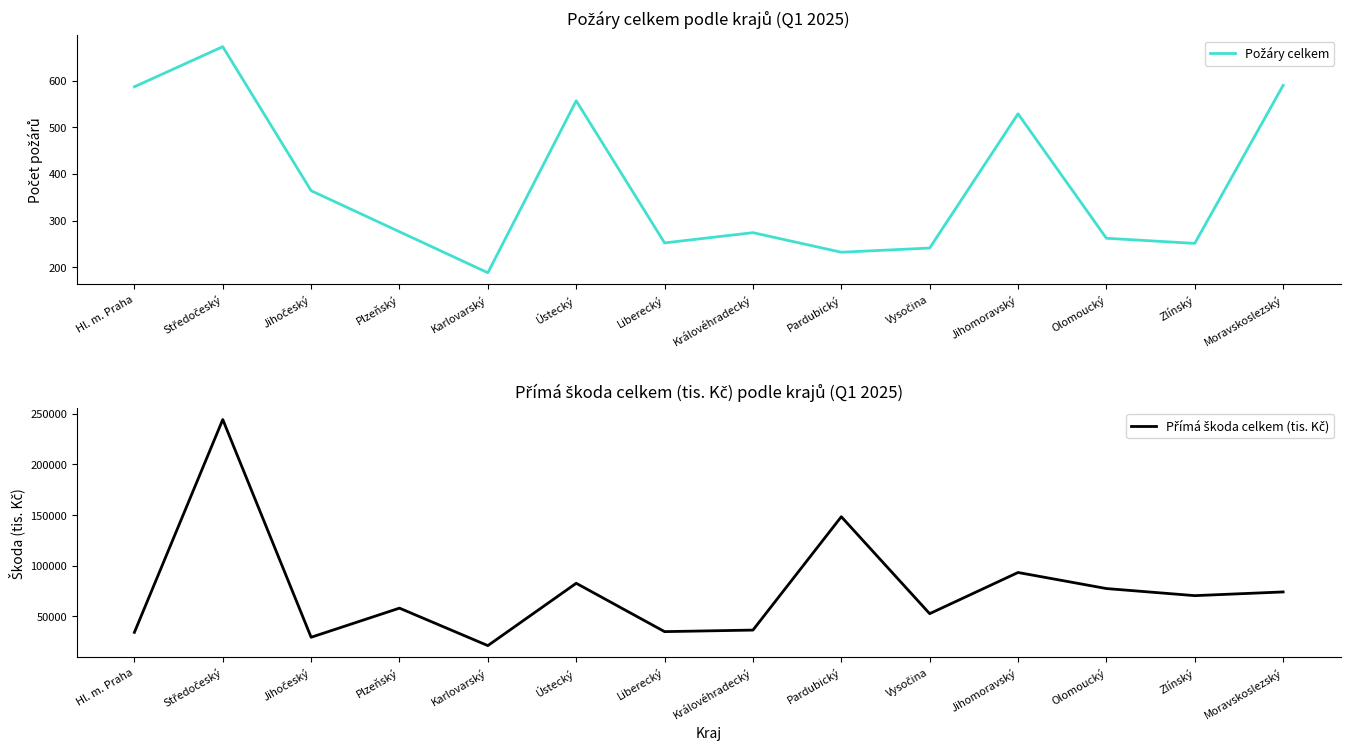

Reading left to right, transcribe all the data shown in this chart.

Požáry celkem: Hl. m. Praha=587.0	Středočeský=673.0	Jihočeský=364.0	Plzeňský=276.0	Karlovarský=188.0	Ústecký=557.0	Liberecký=252.0	Královéhradecký=274.0	Pardubický=232.0	Vysočina=241.0	Jihomoravský=529.0	Olomoucký=262.0	Zlínský=251.0	Moravskoslezský=590.0
Přímá škoda celkem (tis. Kč): Hl. m. Praha=33835.0	Středočeský=244446.5	Jihočeský=28985.0	Plzeňský=57804.9	Karlovarský=20726.3	Ústecký=82424.0	Liberecký=34561.0	Královéhradecký=36085.5	Pardubický=148289.0	Vysočina=52337.2	Jihomoravský=93089.1	Olomoucký=77194.3	Zlínský=70172.9	Moravskoslezský=73846.4